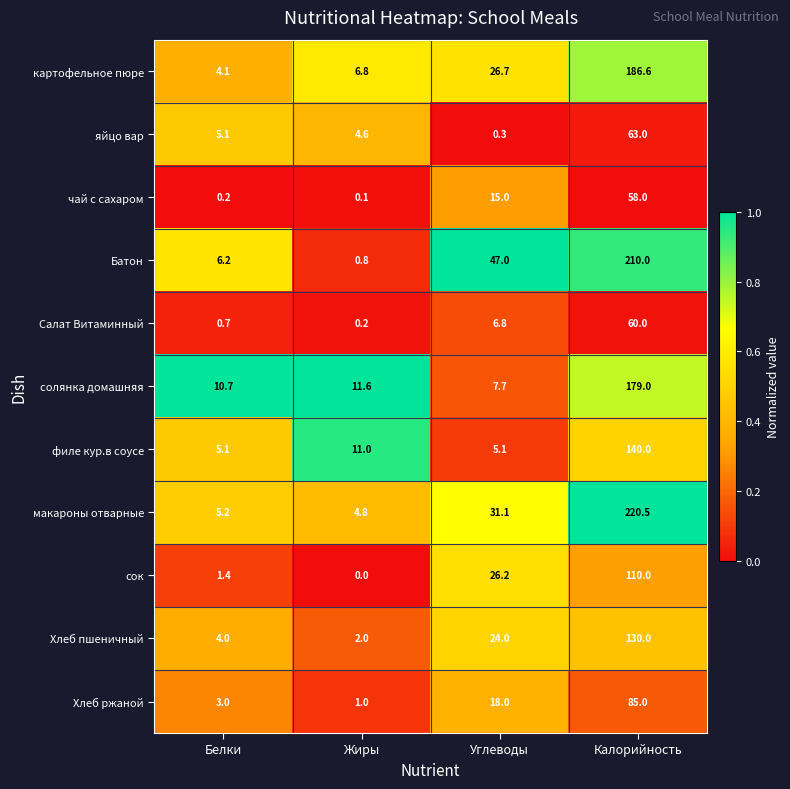

What is the difference between the maximum and minimum values in the Салат Витаминный series?

59.8